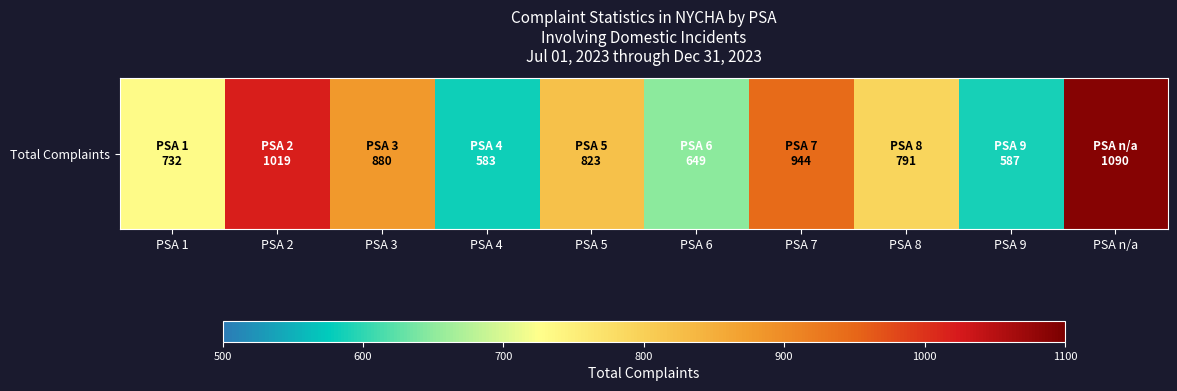

How many values are between 649 and 944?

6